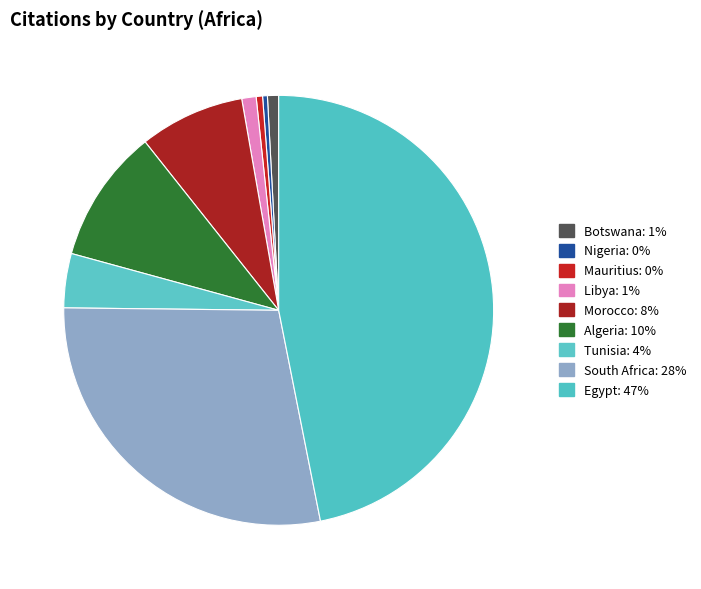

To the nearest percent, what is the combined percentage of Botswana and South Africa?

29%